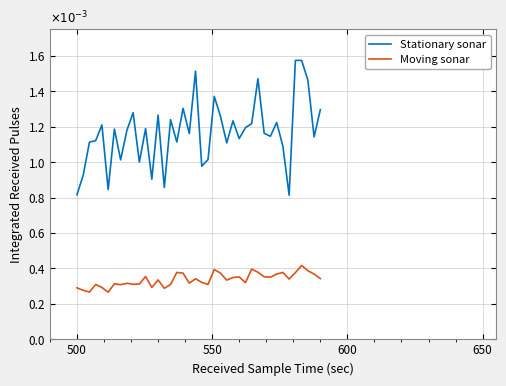

Does the chart have visible grid lines?

Yes